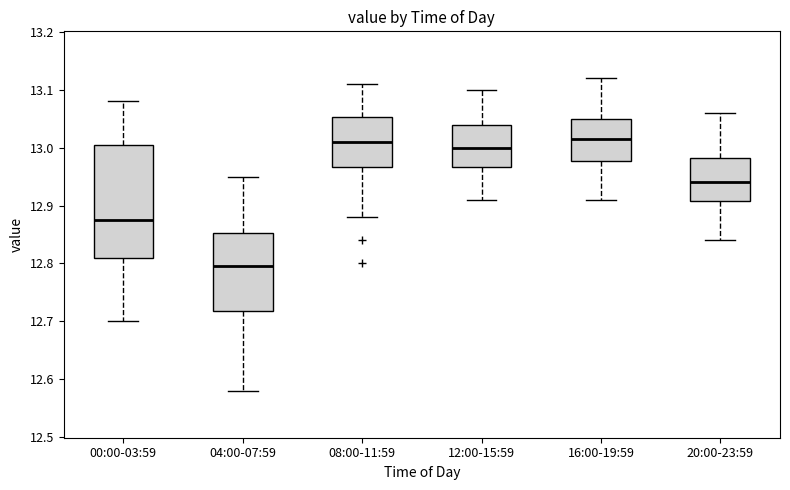

Comparing the boxes themselves (not the whiskers), which one is the tallest?

00:00-03:59